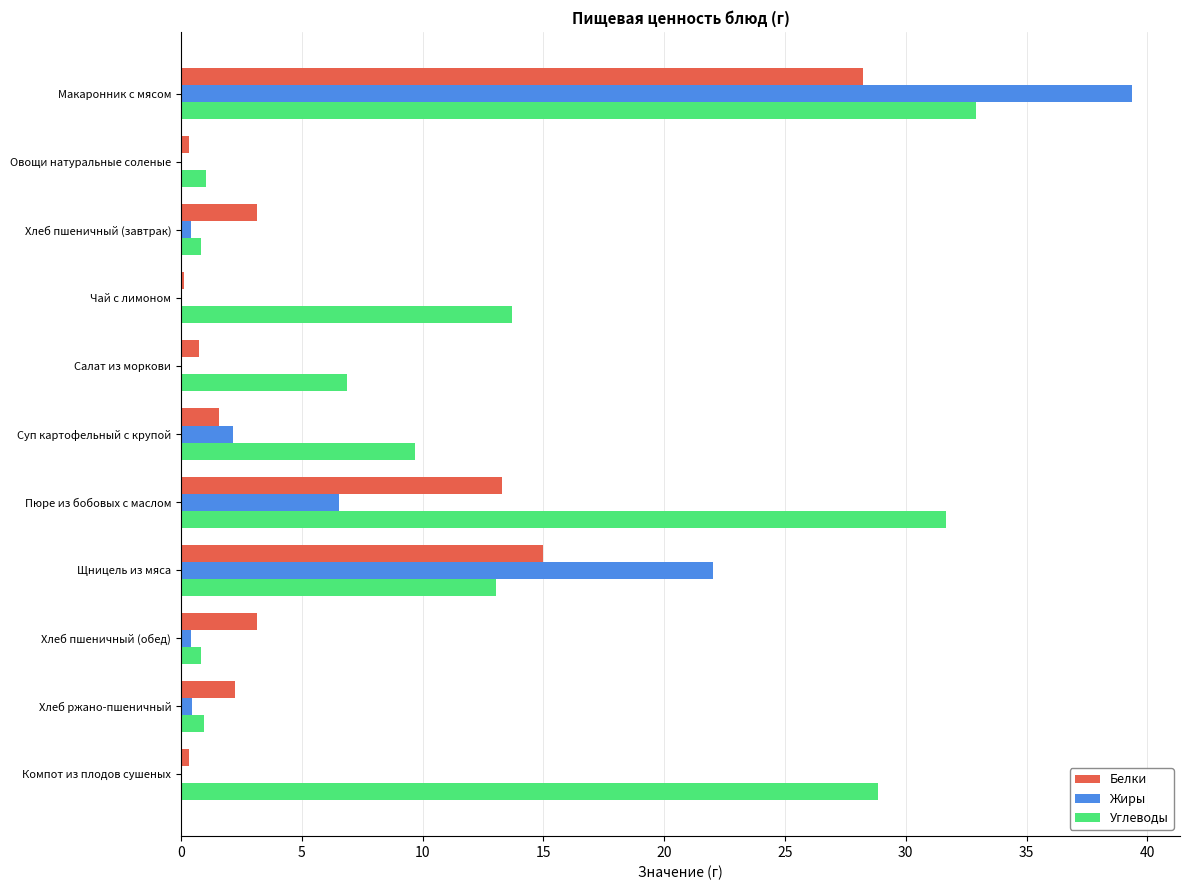

At which category does the chart reach its peak across all series?

Макаронник с мясом